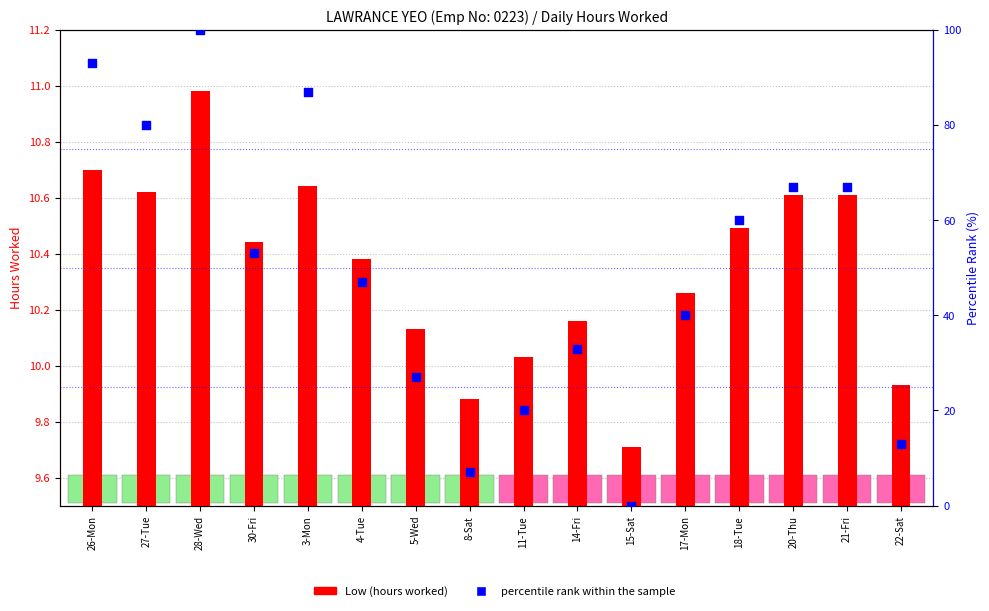

At which category is the sum across all series the highest?

28-Wed